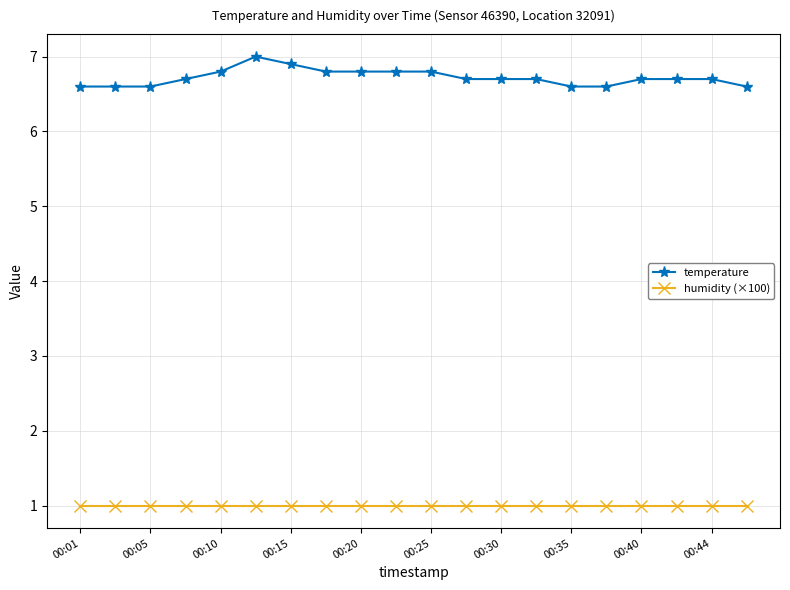

What is the average value of the humidity (×100) series?

1.0